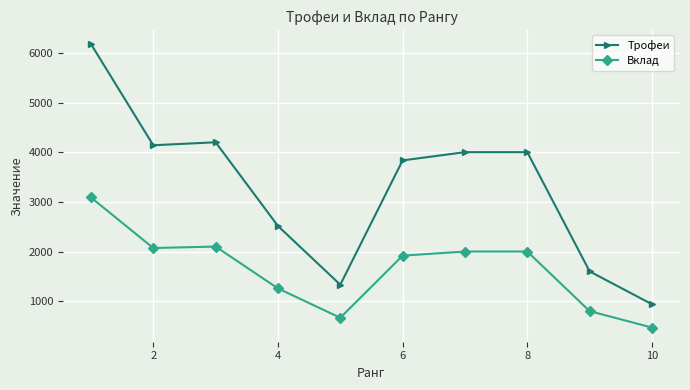

At how many categories does at least one series exceed 3168?

6